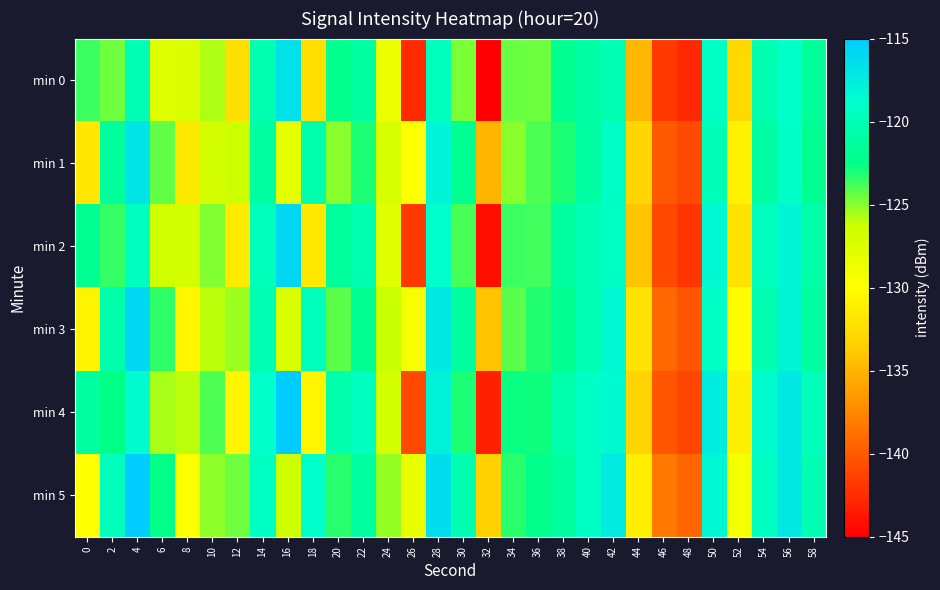

What is the difference between the highest and lowest values at 18?

13.5